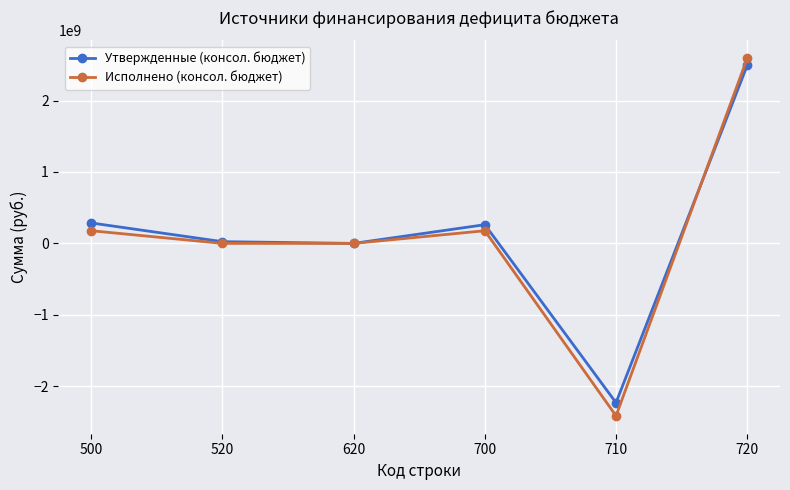

True or false: Утвержденные (консол. бюджет) has more than 2 points higher than both neighbors.

False